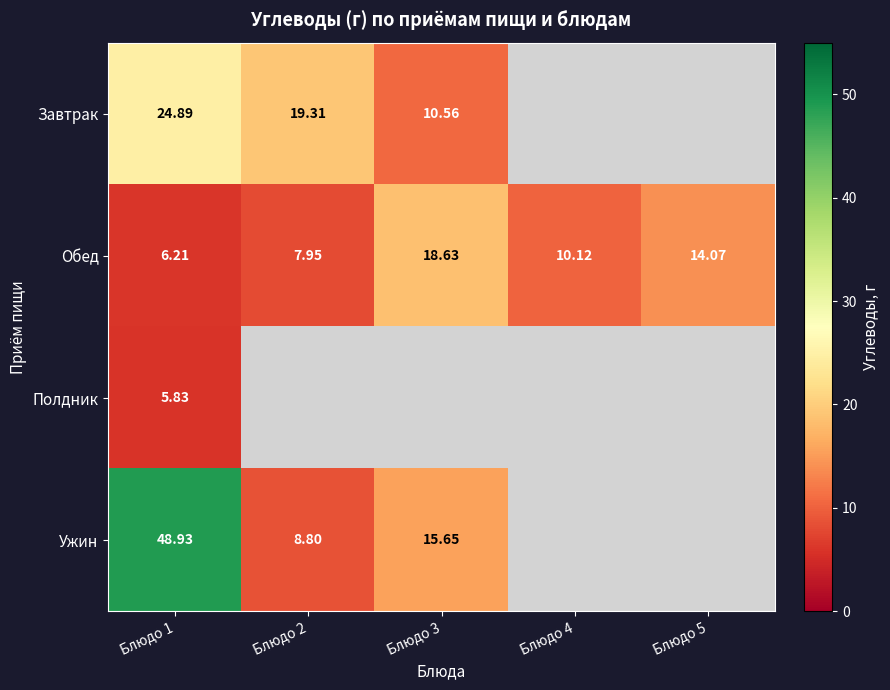

Is the value of Полдник at Блюдо 1 greater than the value of Обед at Блюдо 2?

No